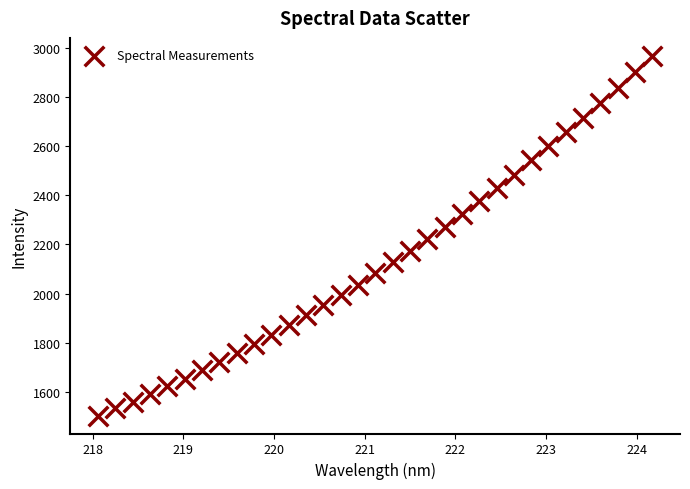

What is the range of X values (max minus min)?

6.1